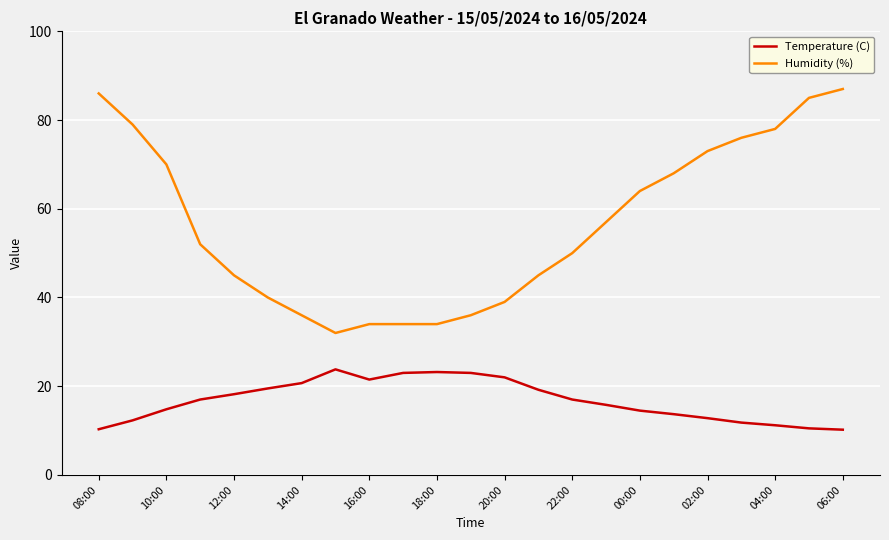

What is the difference between the maximum and minimum values in the Temperature (C) series?

13.6